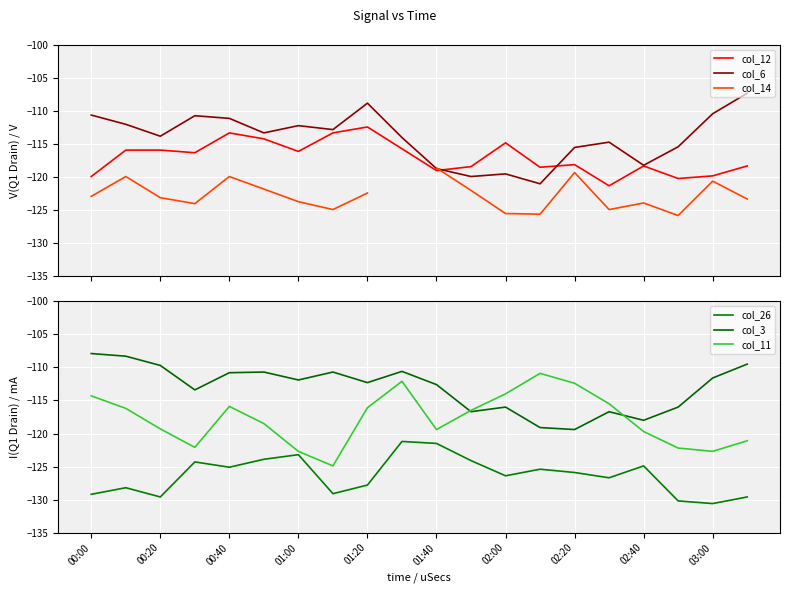

The col_11 series shows -114.3 at 00:00. True or false?

True